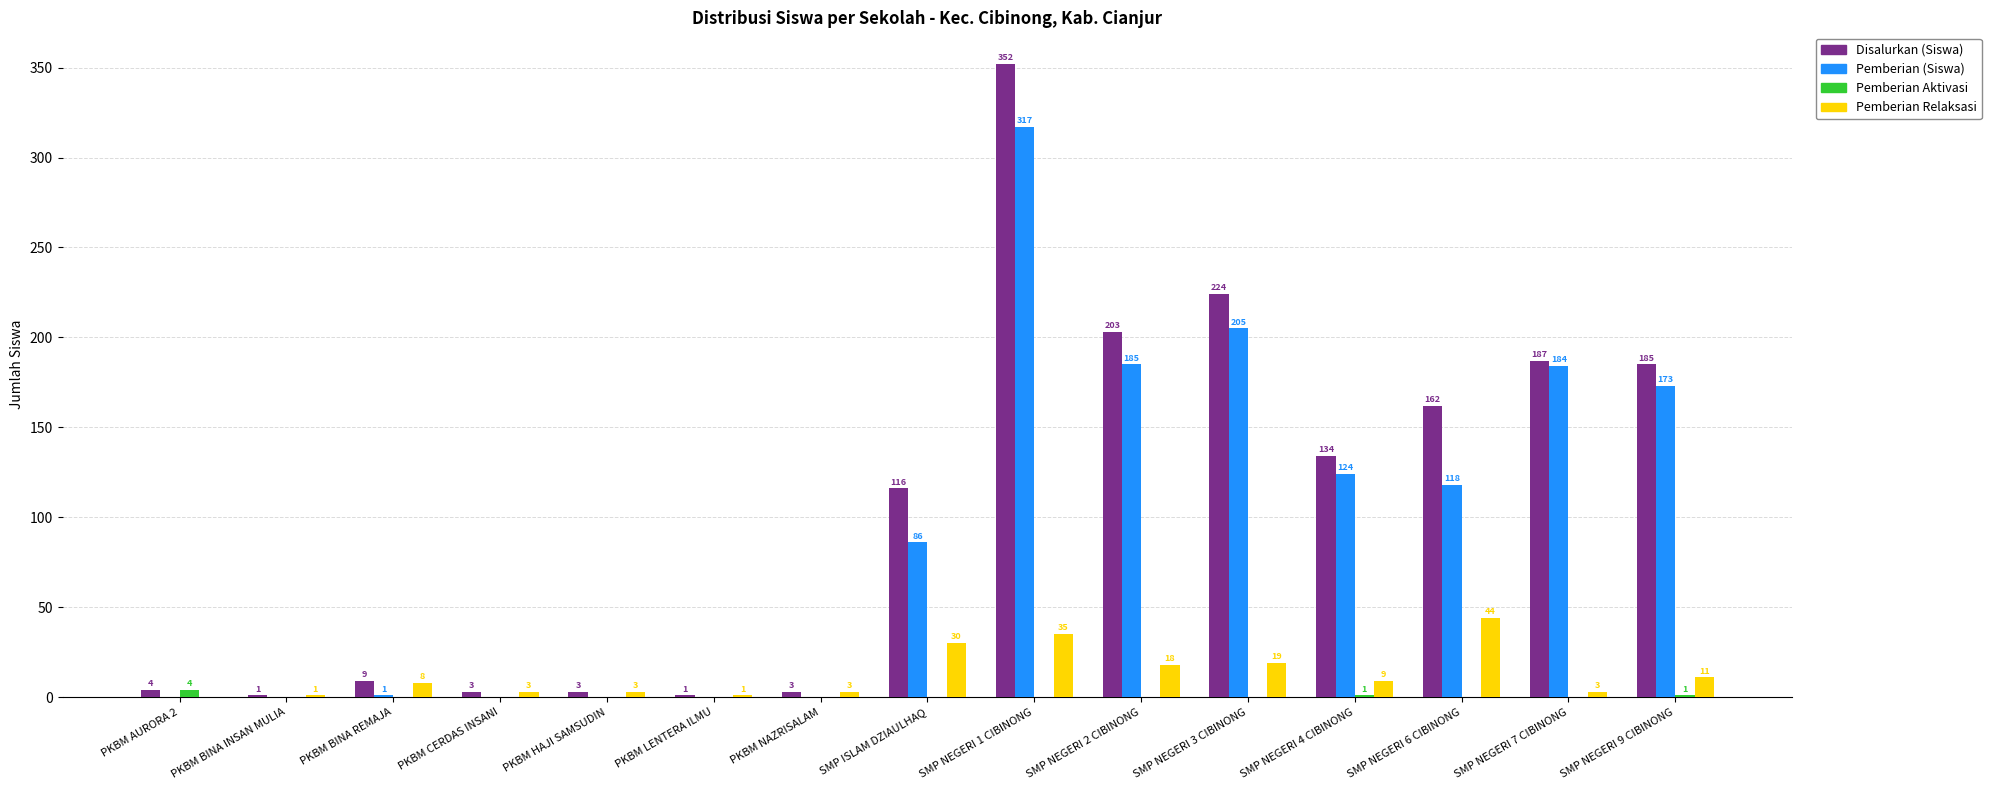

Where is Pemberian Relaksasi nearest to the value 22?

SMP NEGERI 3 CIBINONG